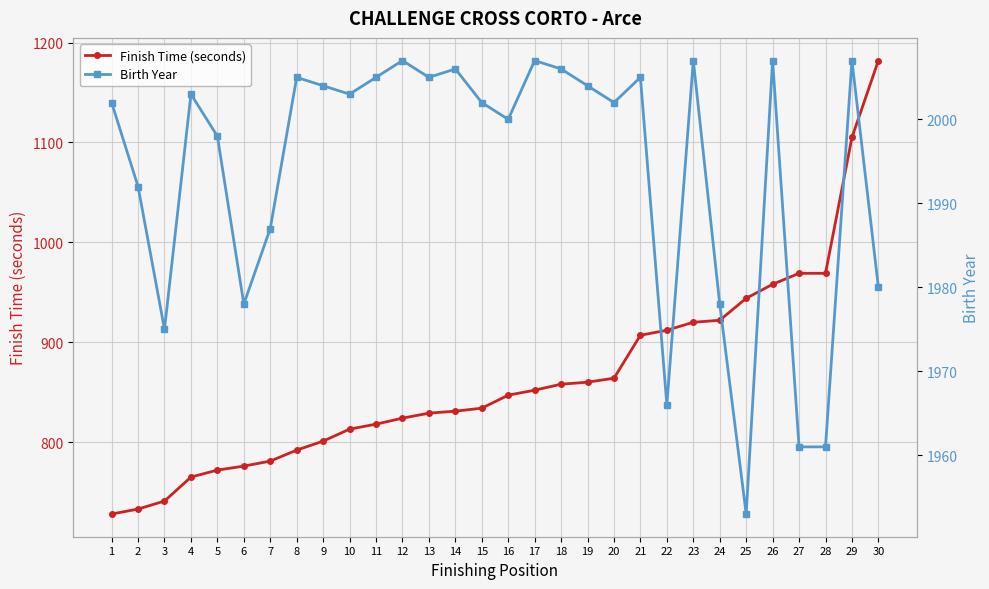

What is the difference between the maximum and minimum values in the Finish Time (seconds) series?

454